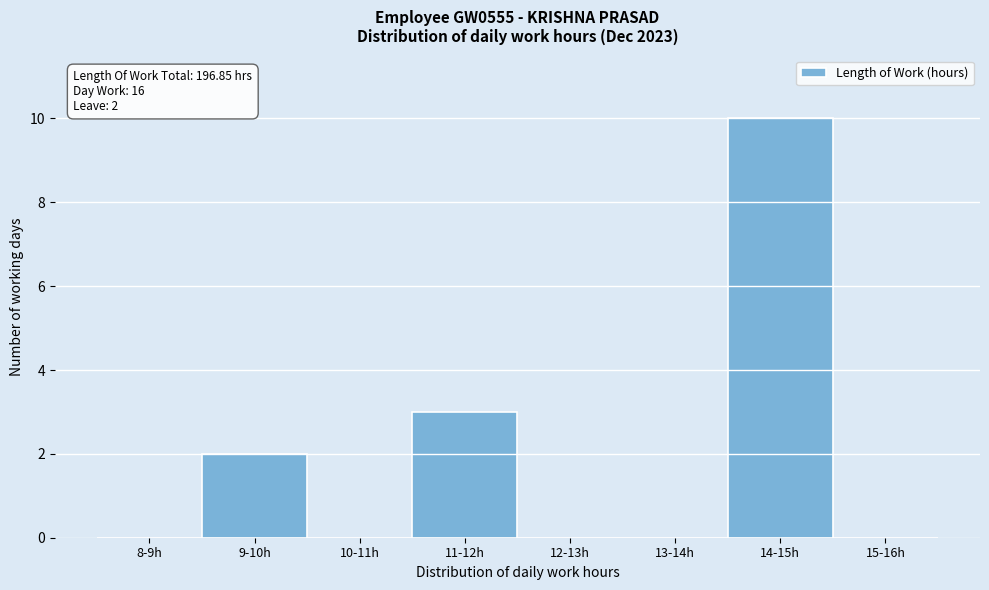

Reading left to right, what are all the values shown in this chart?

8-9h=0	9-10h=2	10-11h=0	11-12h=3	12-13h=0	13-14h=0	14-15h=10	15-16h=0